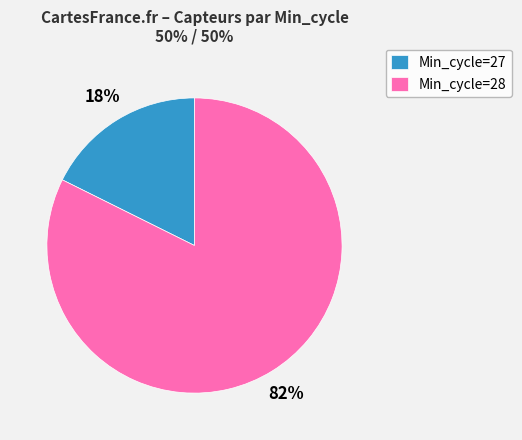

To the nearest percent, what portion does Min_cycle=28 represent?

82%